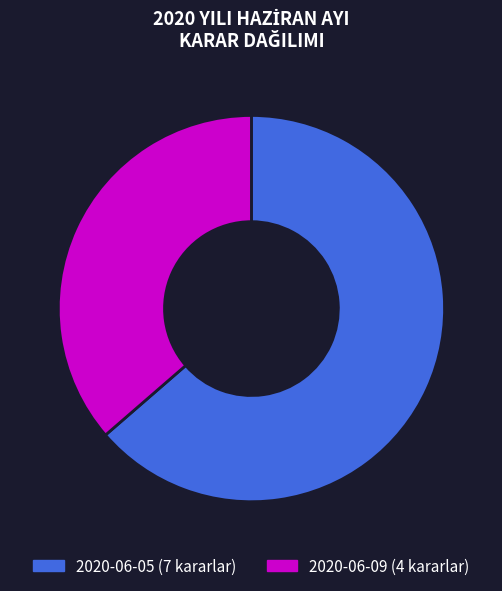

Is the sum of 2020-06-05 and 2020-06-09 greater than half?

Yes